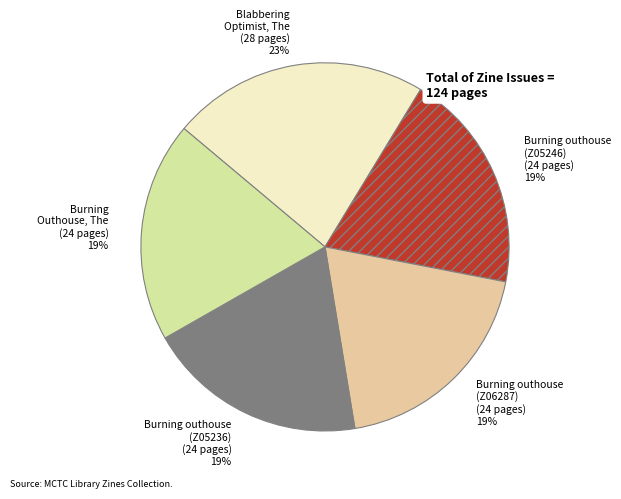

True or false: Burning Outhouse, The accounts for 12% of the total.

False